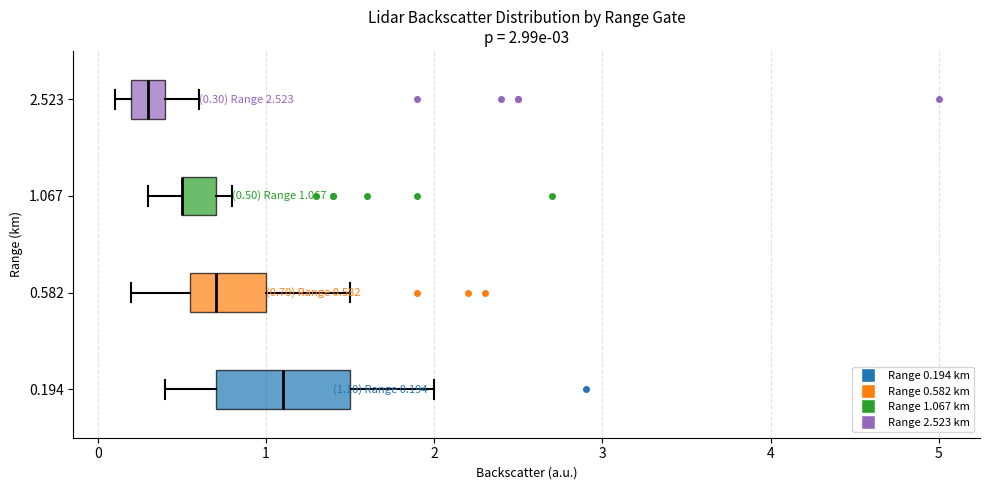

Comparing the boxes themselves (not the whiskers), which one is the widest?

0.194